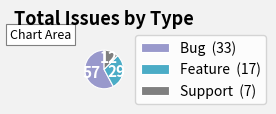

The Support slice represents 12% of the pie. True or false?

True